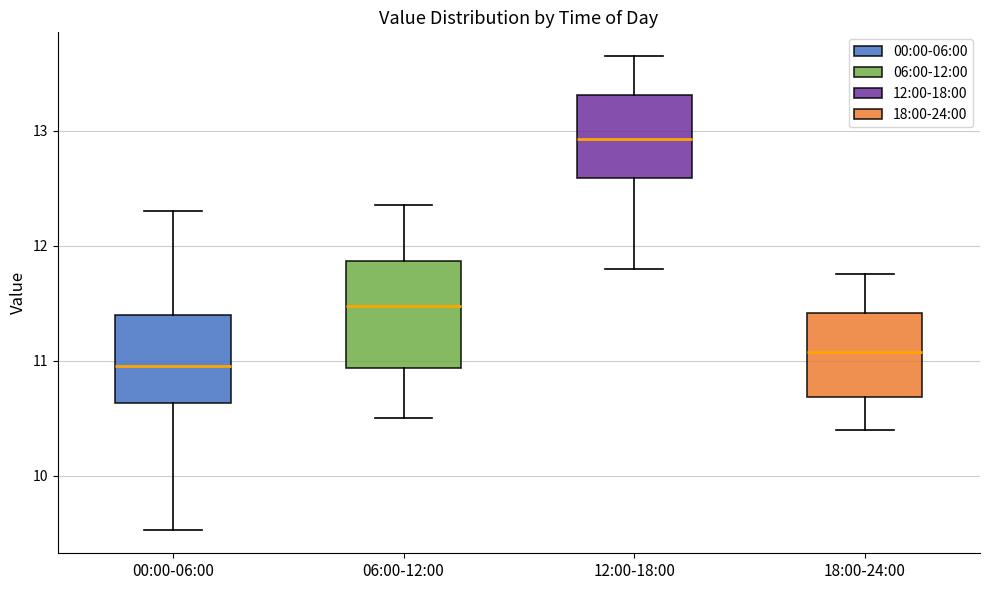

Reading left to right, read every box against the y-axis: the position of its median line, the range the box covers, and the ends of its whiskers. The values are not printed on the chart, so give them approximately, as read against the axis.

00:00-06:00: median 11.0, box 10.6 to 11.4, whiskers 9.5 to 12.3
06:00-12:00: median 11.5, box 10.9 to 11.9, whiskers 10.5 to 12.4
12:00-18:00: median 12.9, box 12.6 to 13.3, whiskers 11.8 to 13.7
18:00-24:00: median 11.1, box 10.7 to 11.4, whiskers 10.4 to 11.8